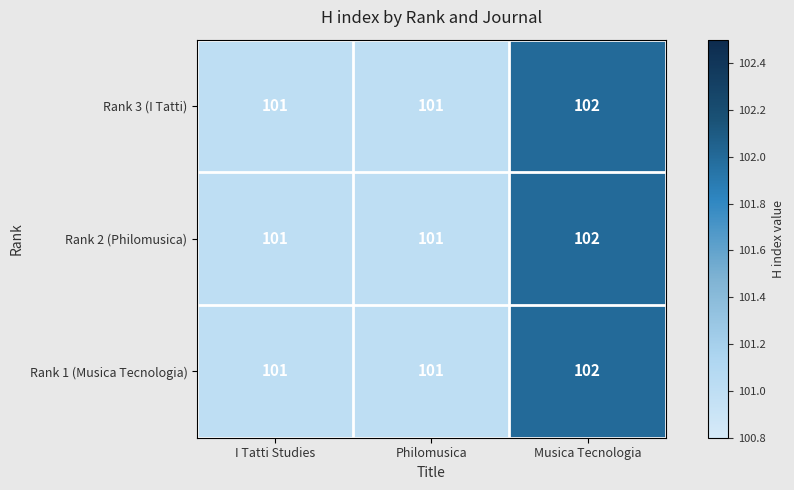

Count the Rank 2 (Philomusica) values in the range 101 to 102.

3